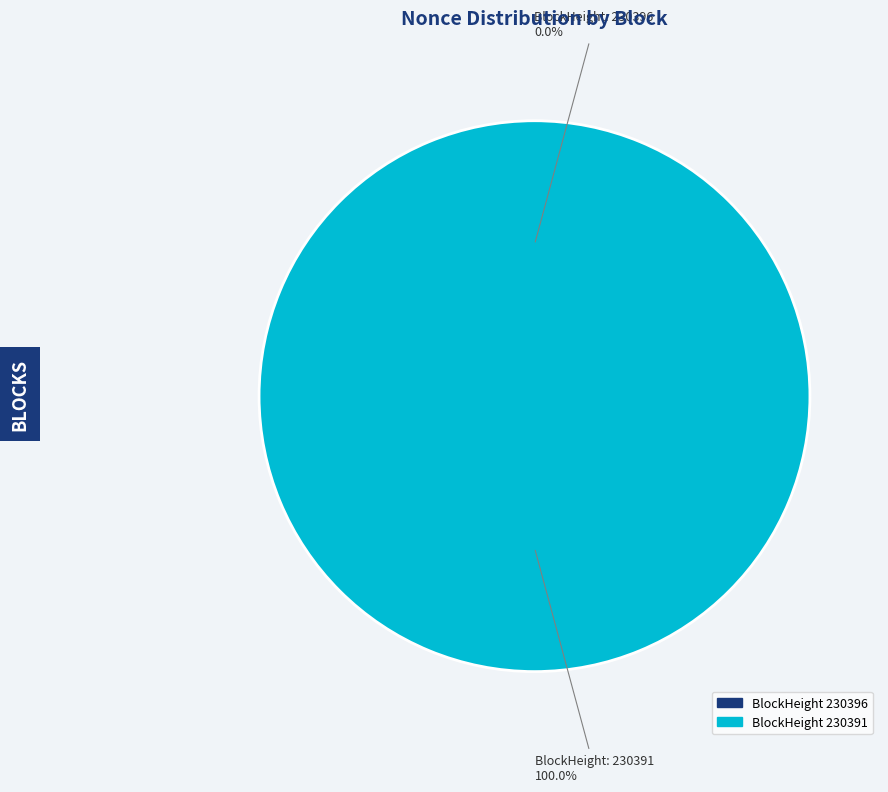

Which slice is the largest?

230391